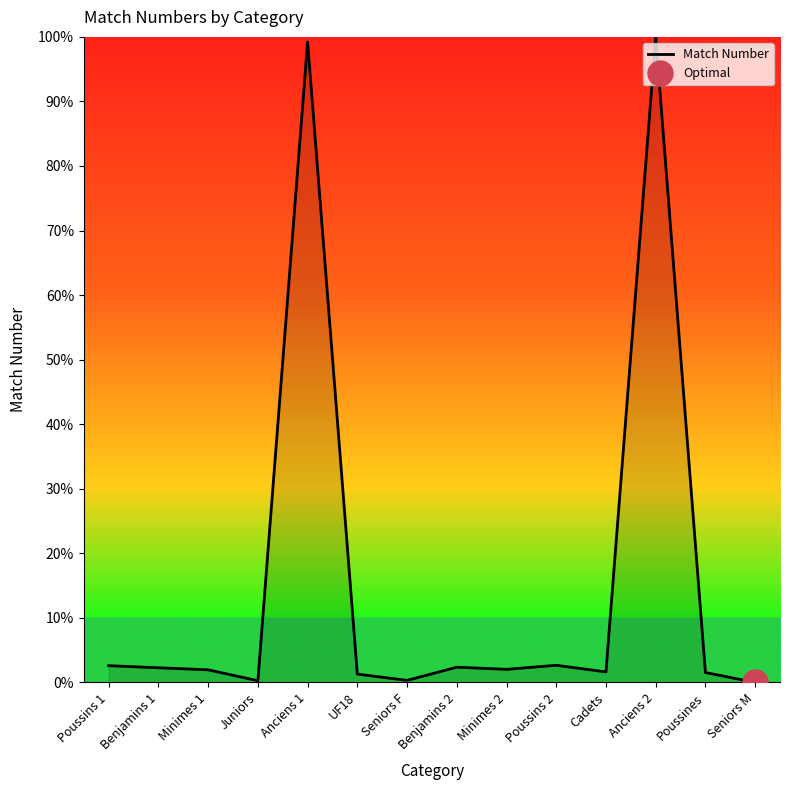

Reading left to right, transcribe all the data shown in this chart.

Poussins 1=2.6	Benjamins 1=2.3	Minimes 1=2.0	Juniors=0.3	Anciens 1=99.2	UF18=1.3	Seniors F=0.3	Benjamins 2=2.4	Minimes 2=2.0	Poussins 2=2.7	Cadets=1.6	Anciens 2=100.0	Poussines=1.5	Seniors M=0.0